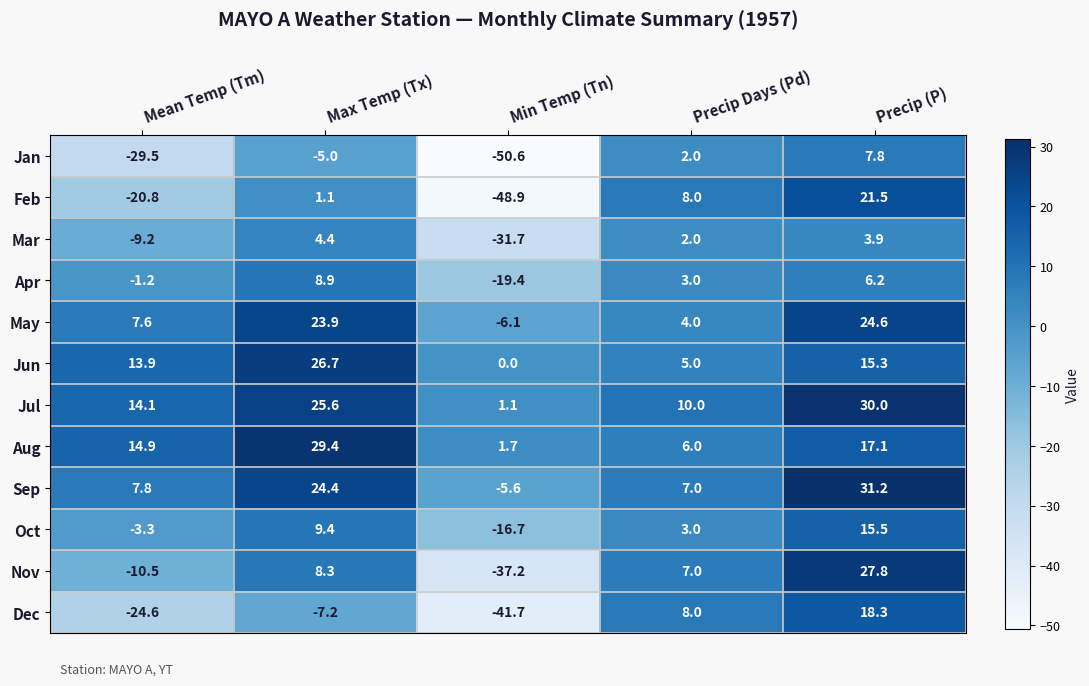

What is the sum of all Jun values?

60.9